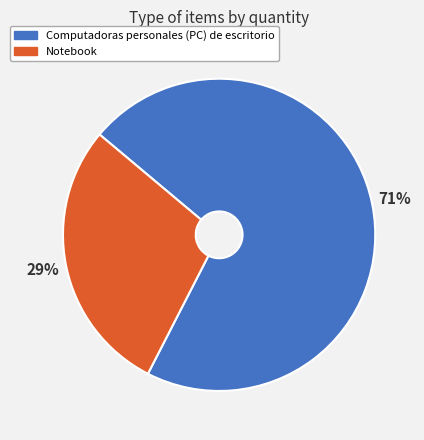

To the nearest percent, what is the combined percentage of Computadoras personales (PC) de escritorio and Notebook?

100%